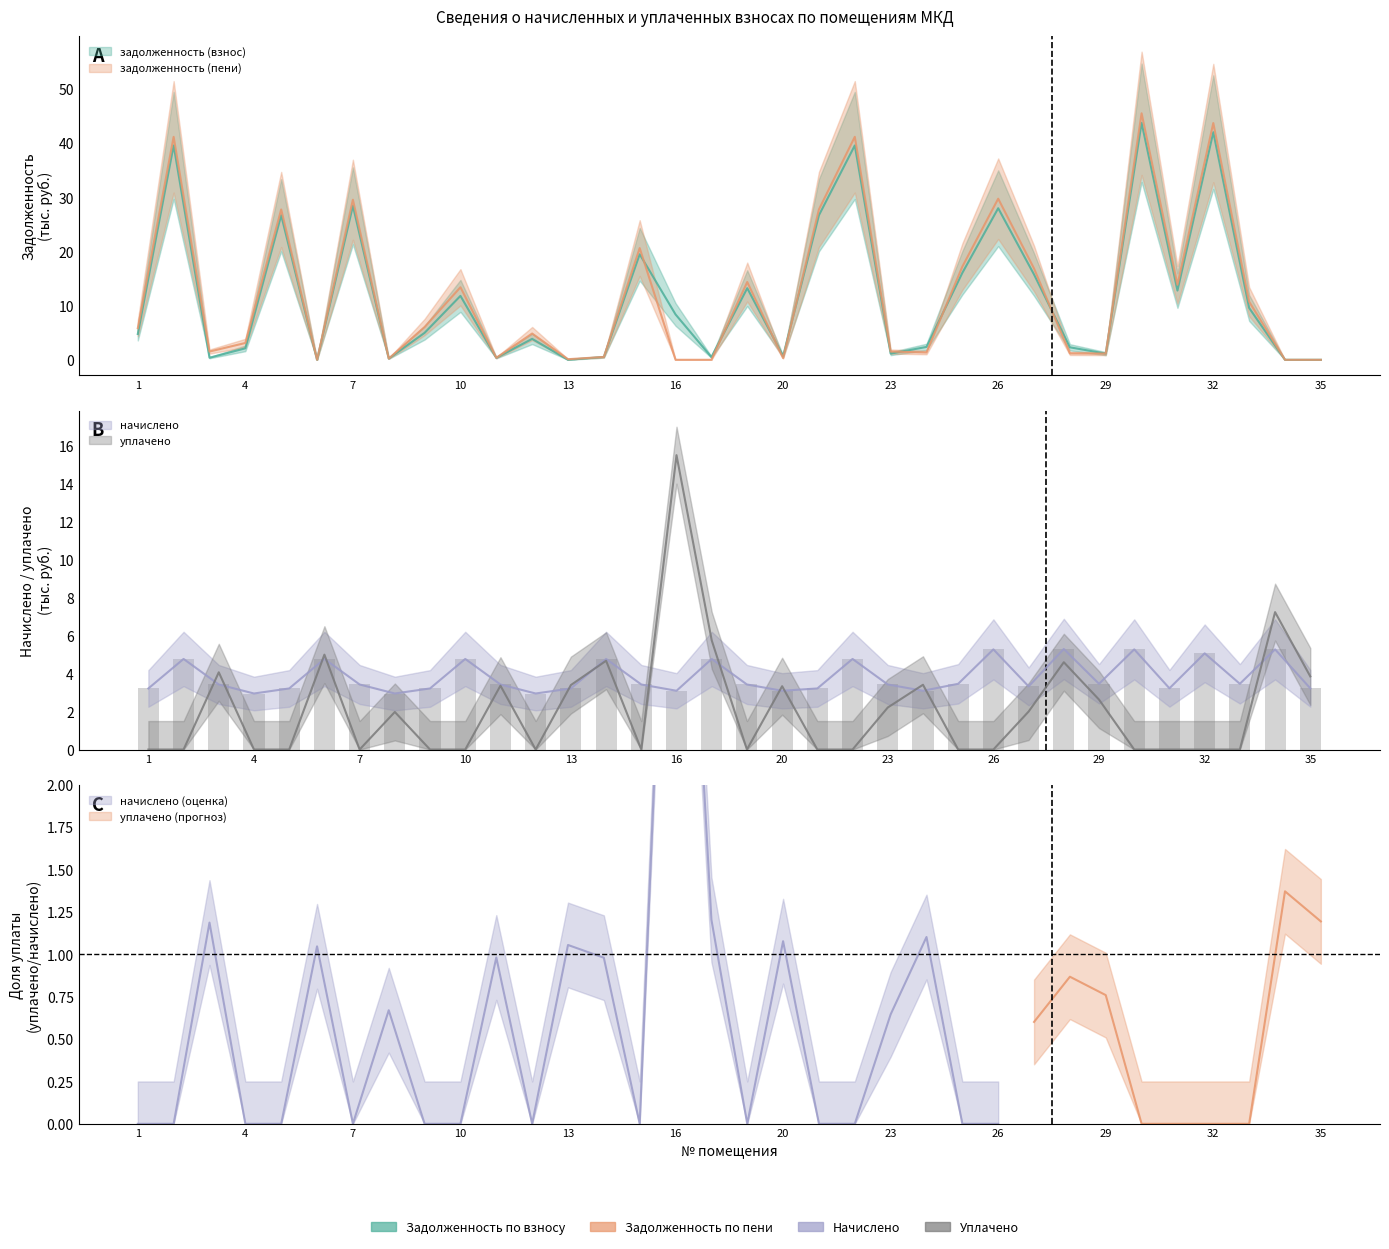

The задолженность (пени) series shows 6.2 at 10. True or false?

False